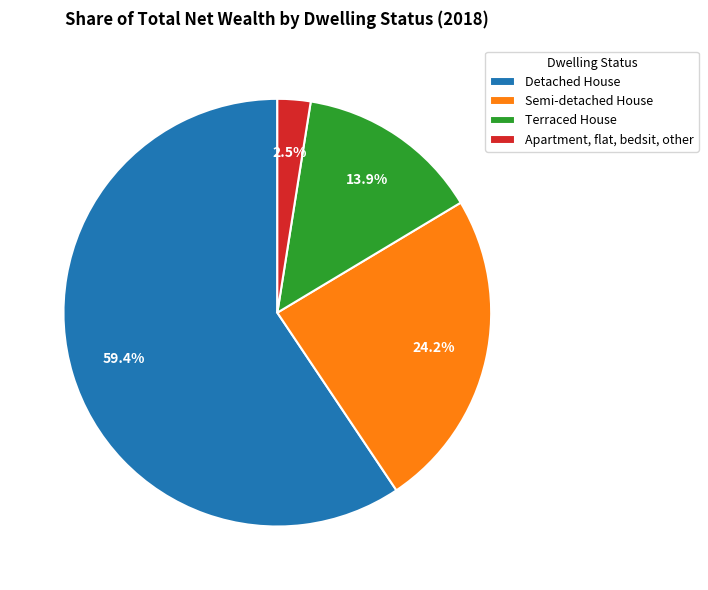

What is the total percentage of Apartment, flat, bedsit, other and Semi-detached House?

26.7%